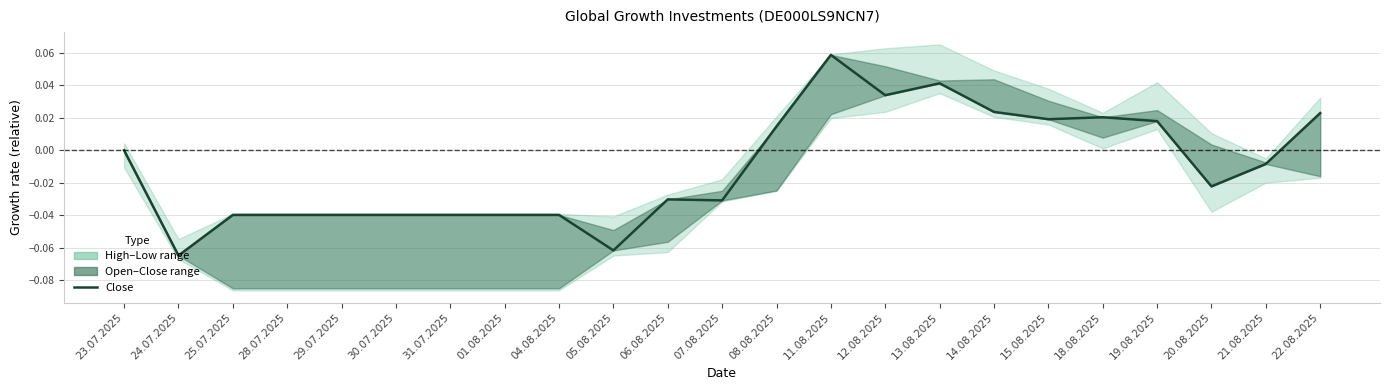

True or false: the data shows 0.0 at 18.08.2025.

False